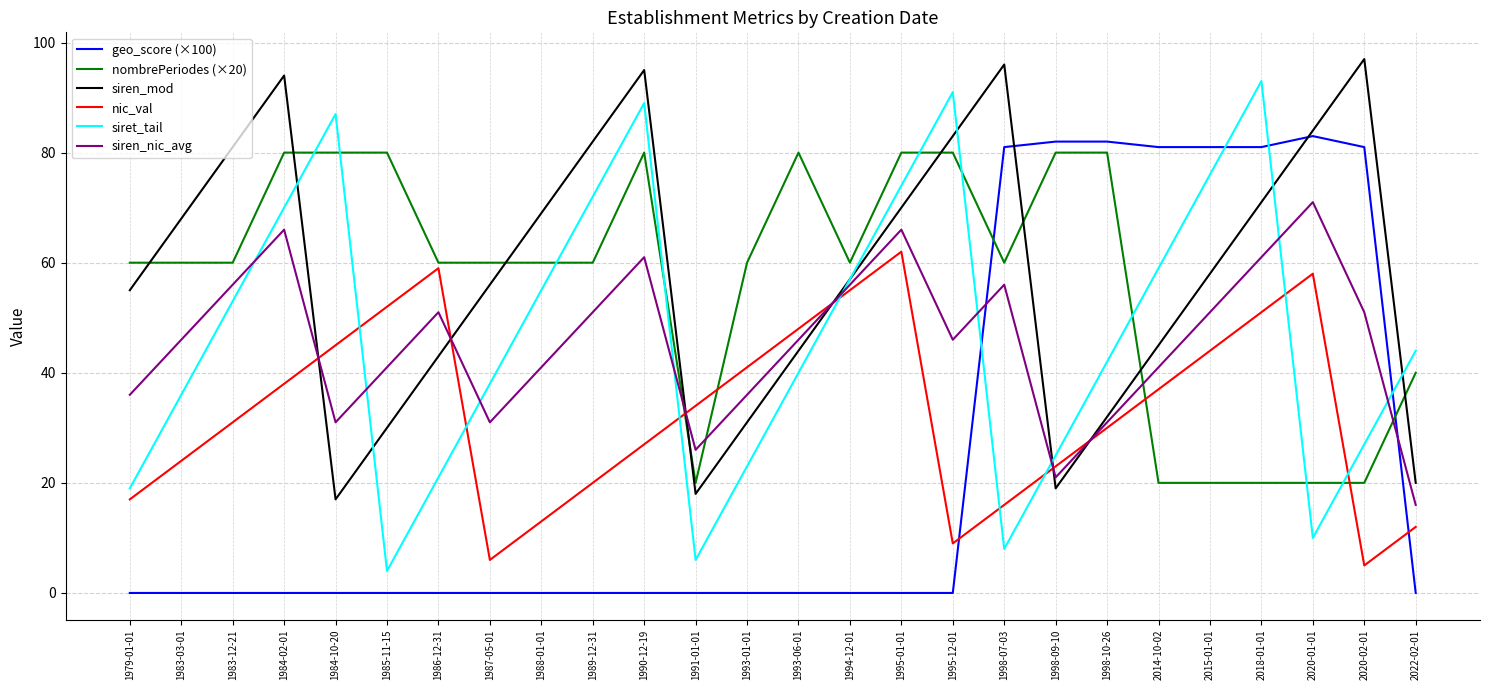

After their last crossing, which series has the higher values: nombrePeriodes (×20) or geo_score (×100)?

nombrePeriodes (×20)